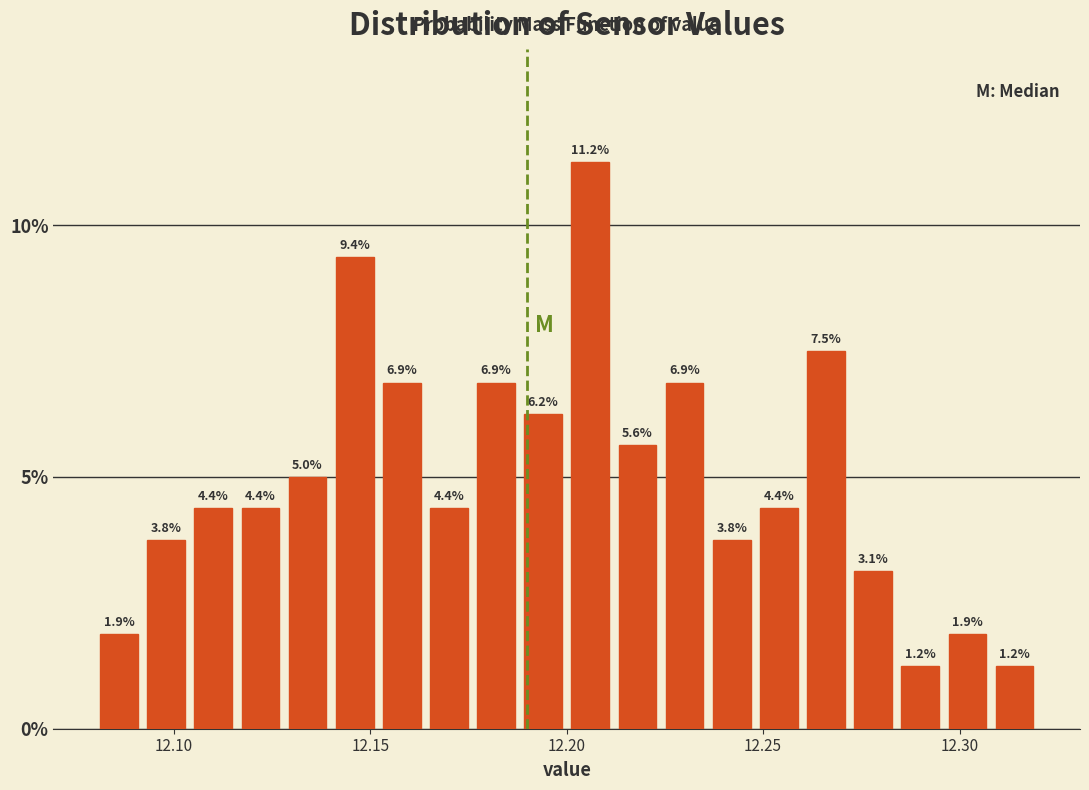

Around what value on the x-axis is the tallest bar? Give the approximate position of its centre, as read against the axis.

12.205